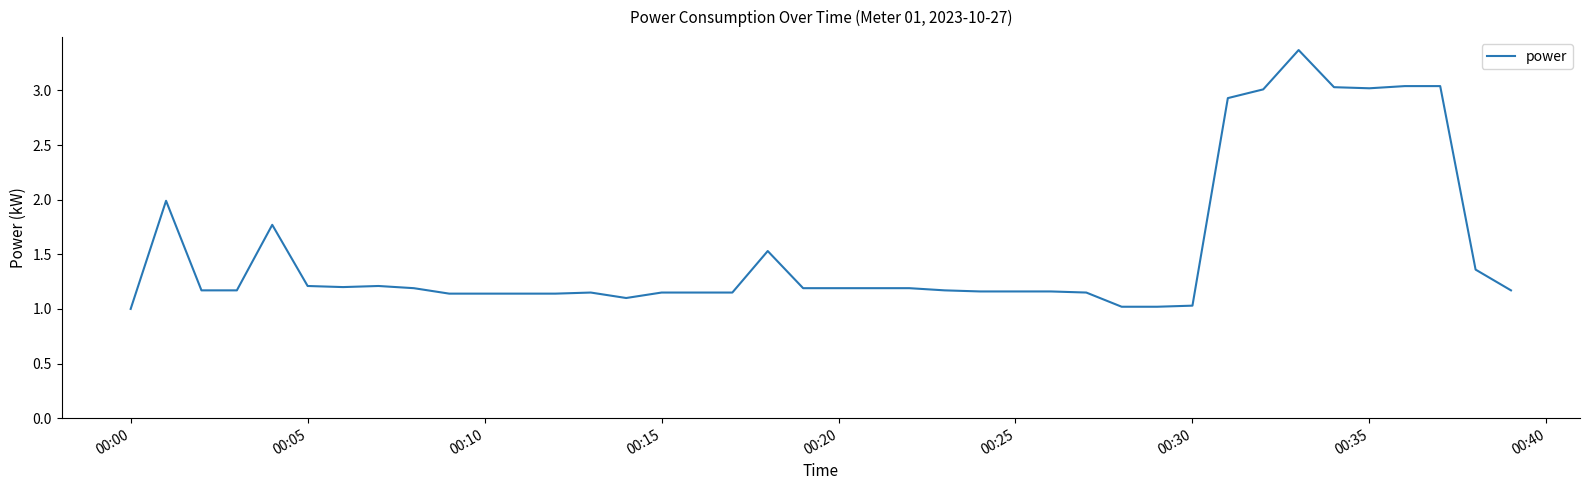

What is the maximum value shown in the chart?

3.4